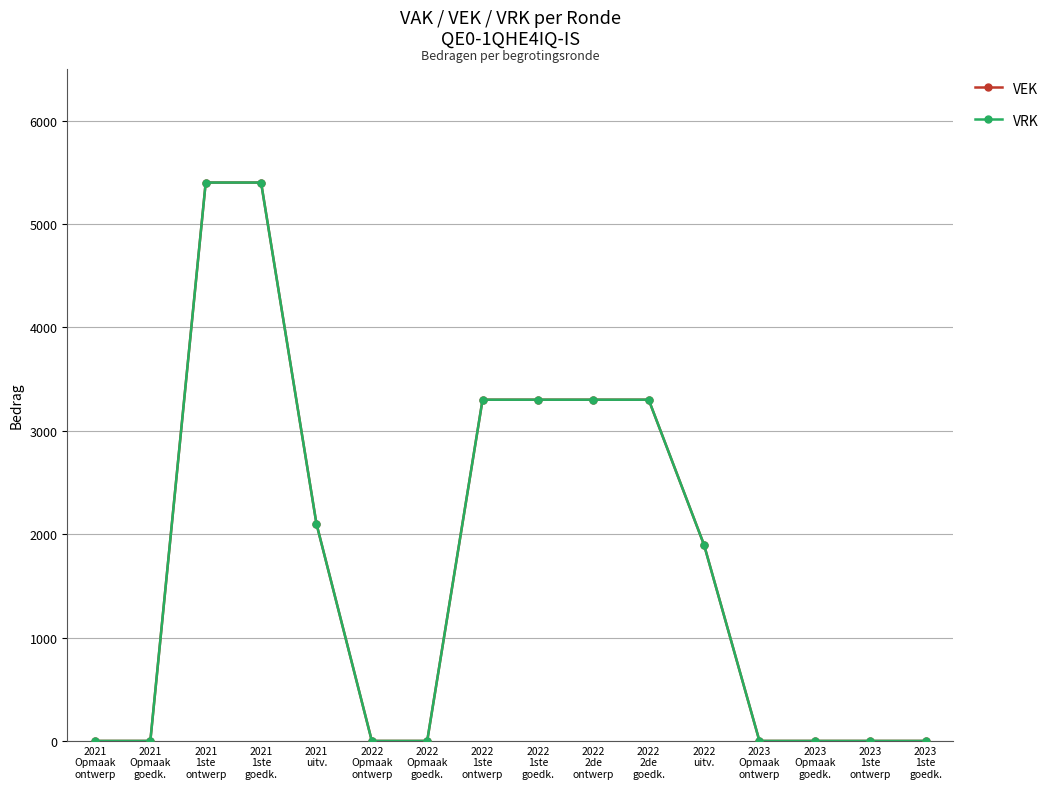

What is the sum of all VEK values?

27996